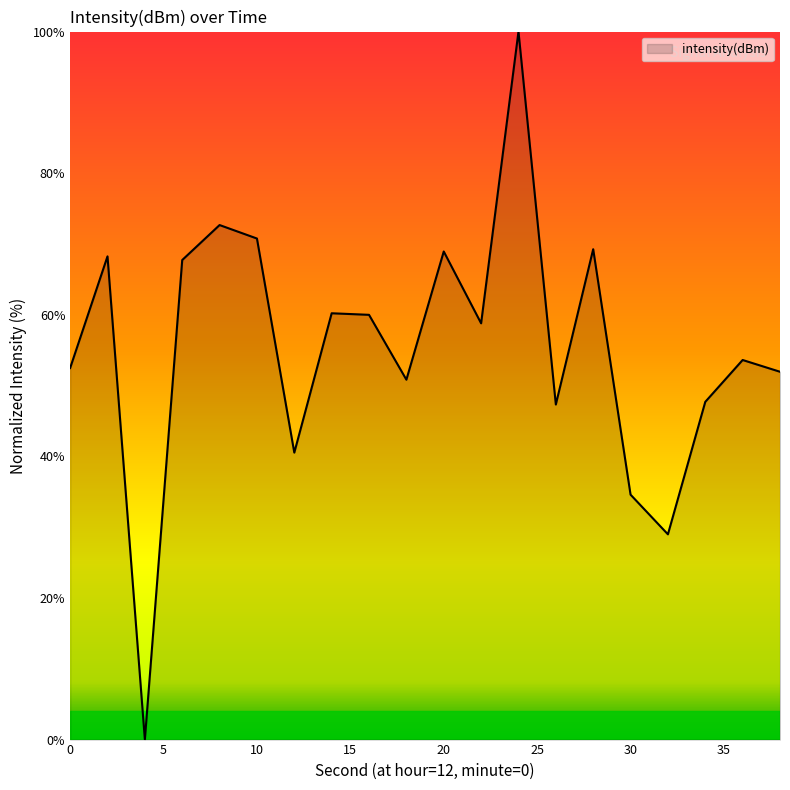

What is the maximum value shown in the chart?

100.0